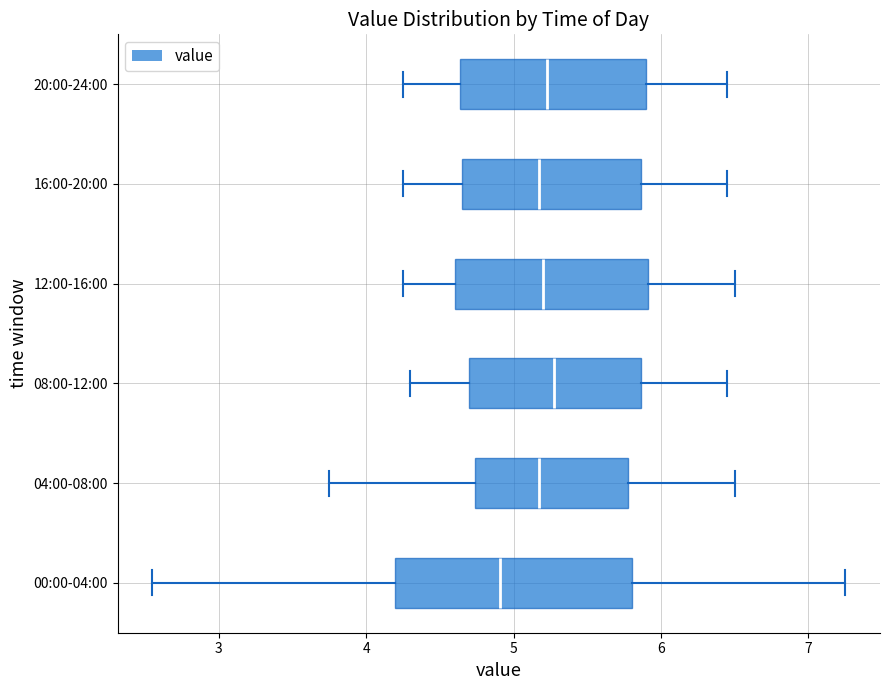

Reading bottom to top, transcribe this box plot: for each box, give where its median line is, the range the box spans, and where its two whiskers end, as read against the x-axis. The values are not printed on the chart, so give them approximately, as read against the axis.

00:00-04:00: median 4.9, box 4.2 to 5.8, whiskers 2.6 to 7.3
04:00-08:00: median 5.2, box 4.7 to 5.8, whiskers 3.8 to 6.5
08:00-12:00: median 5.3, box 4.7 to 5.9, whiskers 4.3 to 6.5
12:00-16:00: median 5.2, box 4.6 to 5.9, whiskers 4.3 to 6.5
16:00-20:00: median 5.2, box 4.7 to 5.9, whiskers 4.3 to 6.5
20:00-24:00: median 5.2, box 4.6 to 5.9, whiskers 4.3 to 6.5